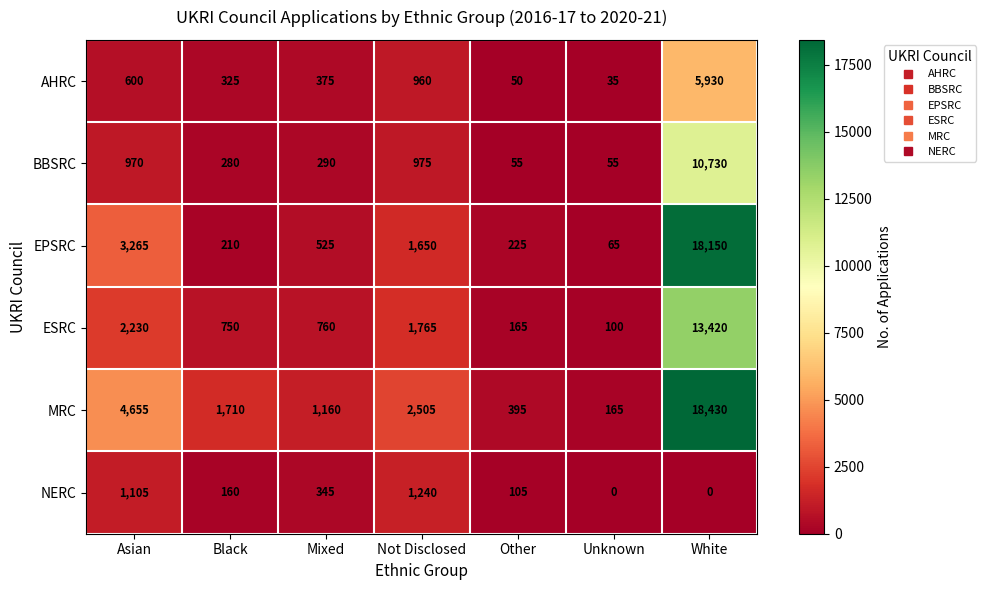

What is the greatest value displayed?

18430